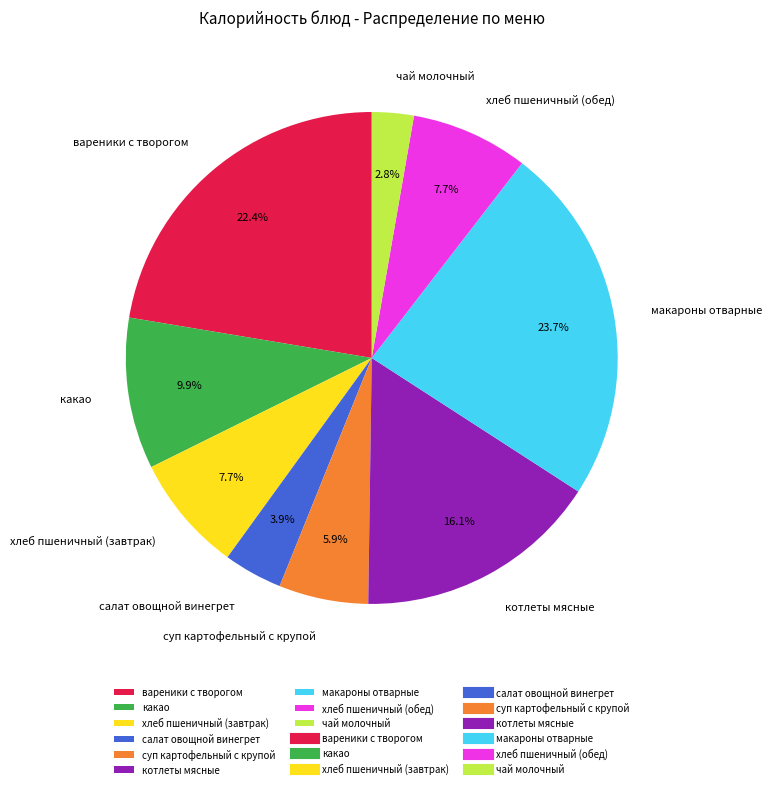

How many slices are in this pie chart?

9